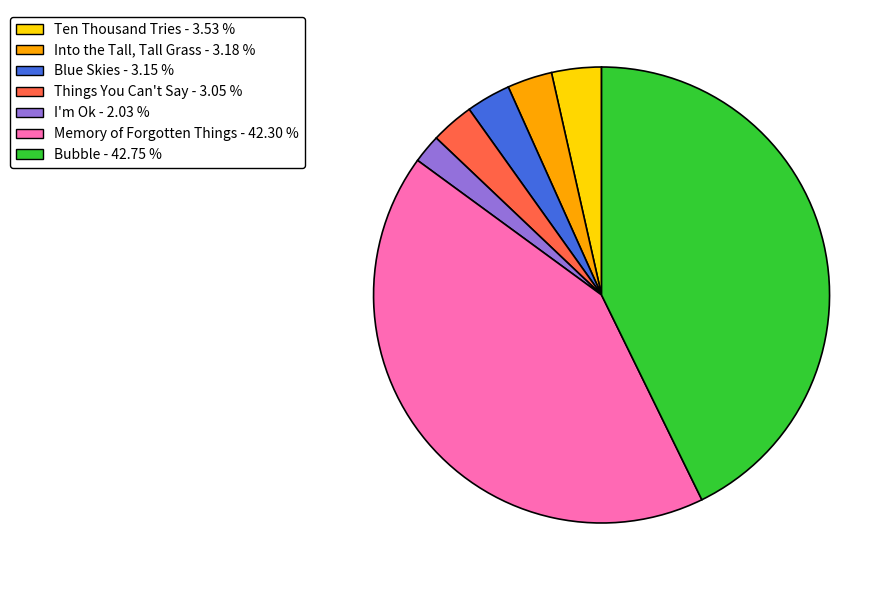

Is the sum of Blue Skies and Into the Tall, Tall Grass greater than half?

No